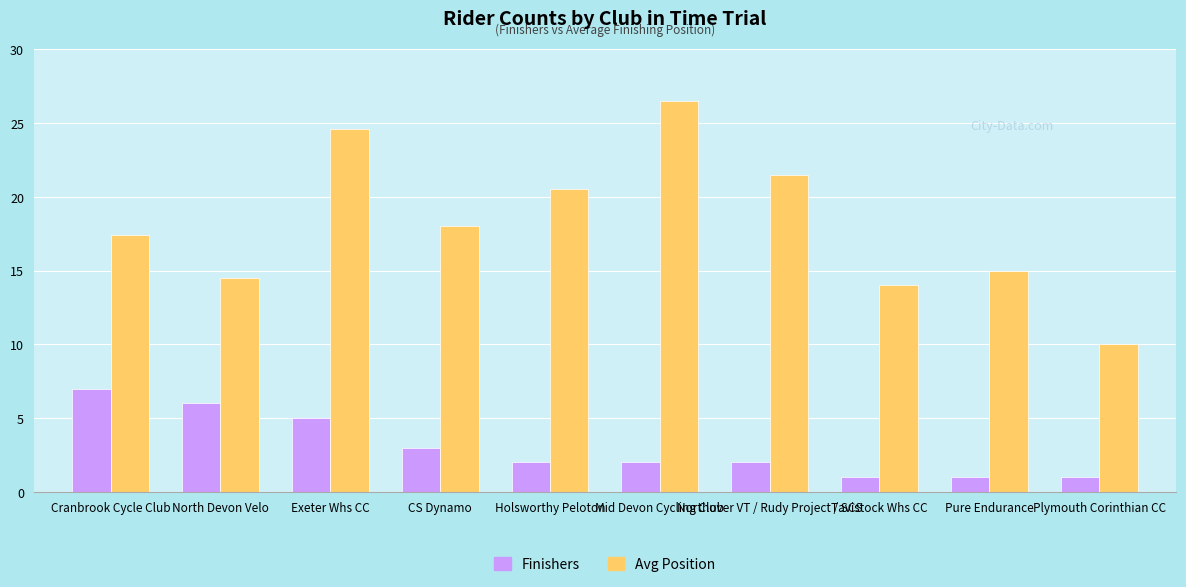

Reading left to right, transcribe all the data shown in this chart.

Finishers: Cranbrook Cycle Club=7.0	North Devon Velo=6.0	Exeter Whs CC=5.0	CS Dynamo=3.0	Holsworthy Peloton=2.0	Mid Devon Cycling Club=2.0	Northover VT / Rudy Project / SCS=2.0	Tavistock Whs CC=1.0	Pure Endurance=1.0	Plymouth Corinthian CC=1.0
Avg Position: Cranbrook Cycle Club=17.4	North Devon Velo=14.5	Exeter Whs CC=24.6	CS Dynamo=18.0	Holsworthy Peloton=20.5	Mid Devon Cycling Club=26.5	Northover VT / Rudy Project / SCS=21.5	Tavistock Whs CC=14.0	Pure Endurance=15.0	Plymouth Corinthian CC=10.0